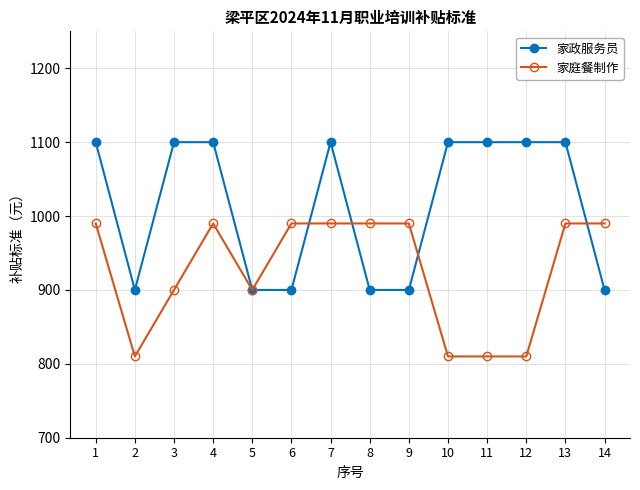

At how many categories does at least one series exceed 980?

12